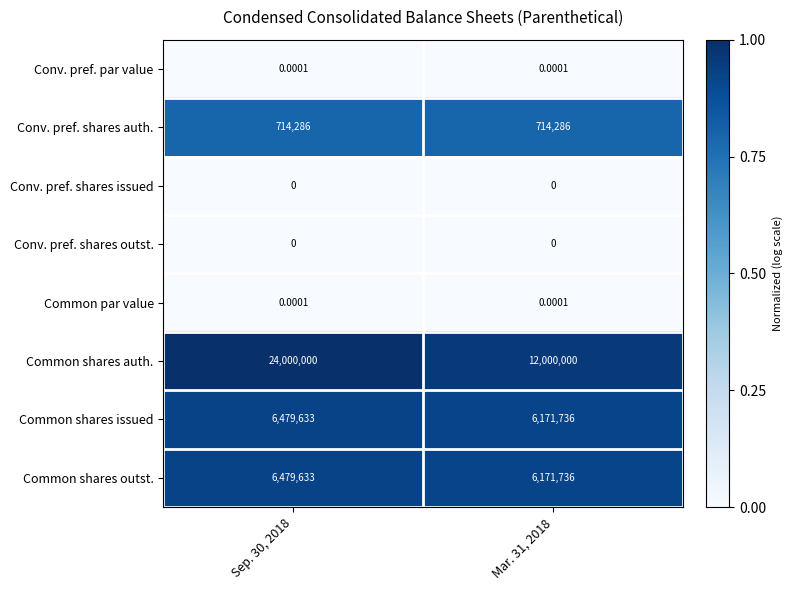

Which series has the largest total across all categories?

Common shares auth.